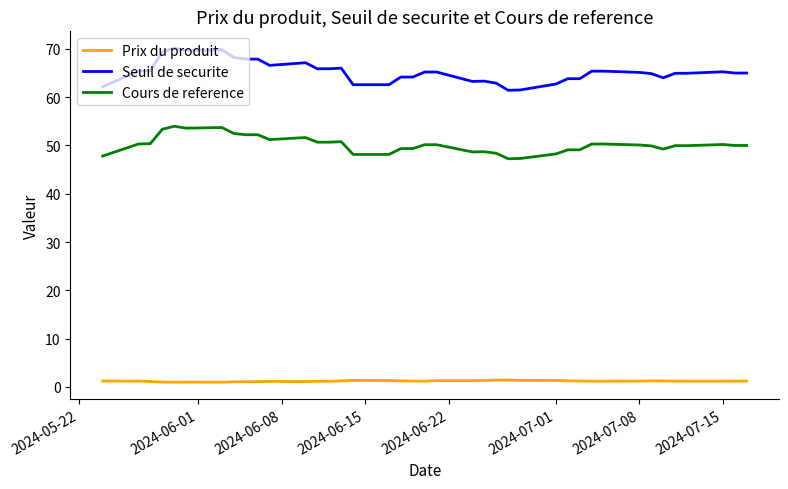

Which series has the largest total across all categories?

Seuil de securite